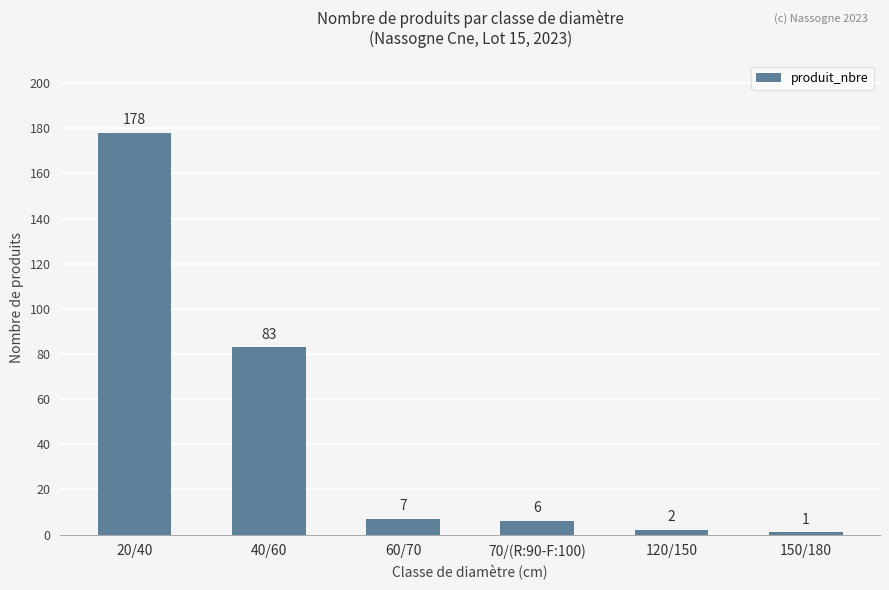

Reading right to left, transcribe all the data shown in this chart.

1	2	6	7	83	178